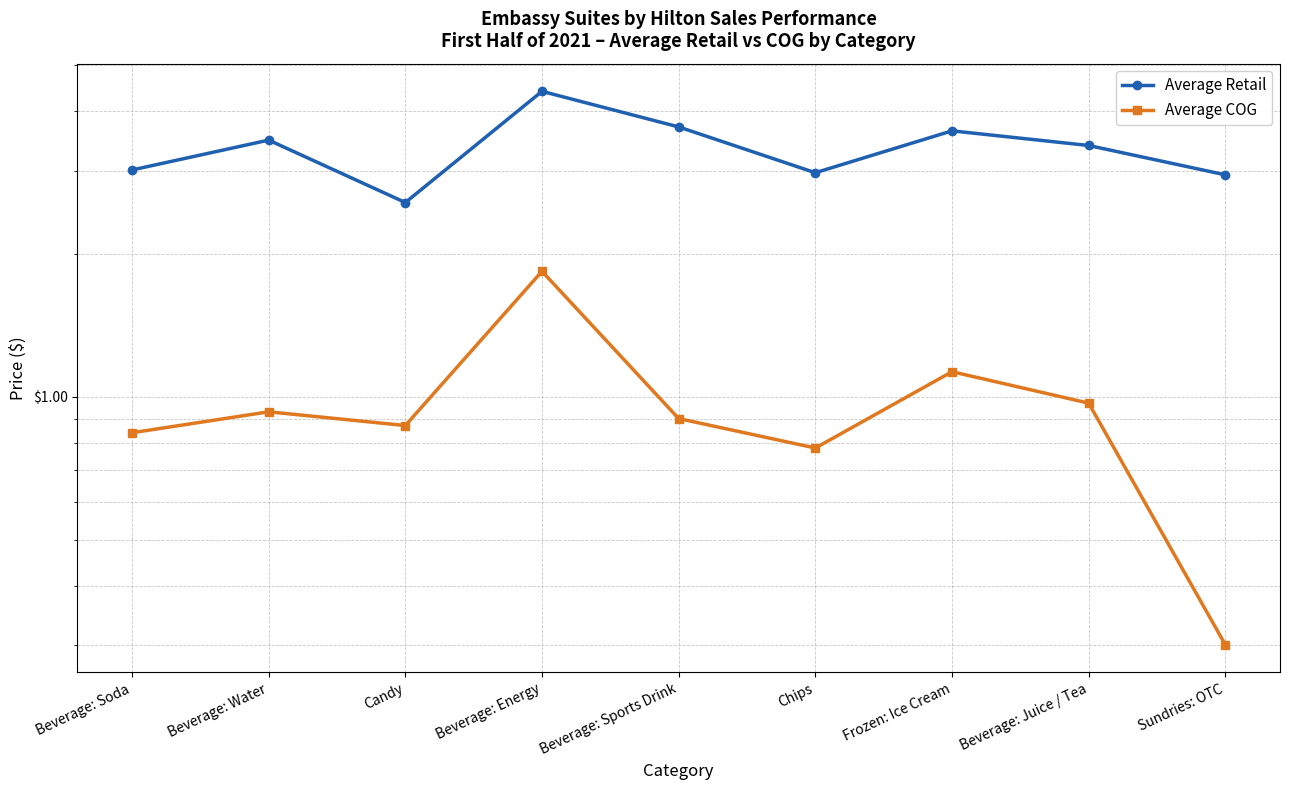

At which category is the sum across all series the highest?

Beverage: Energy